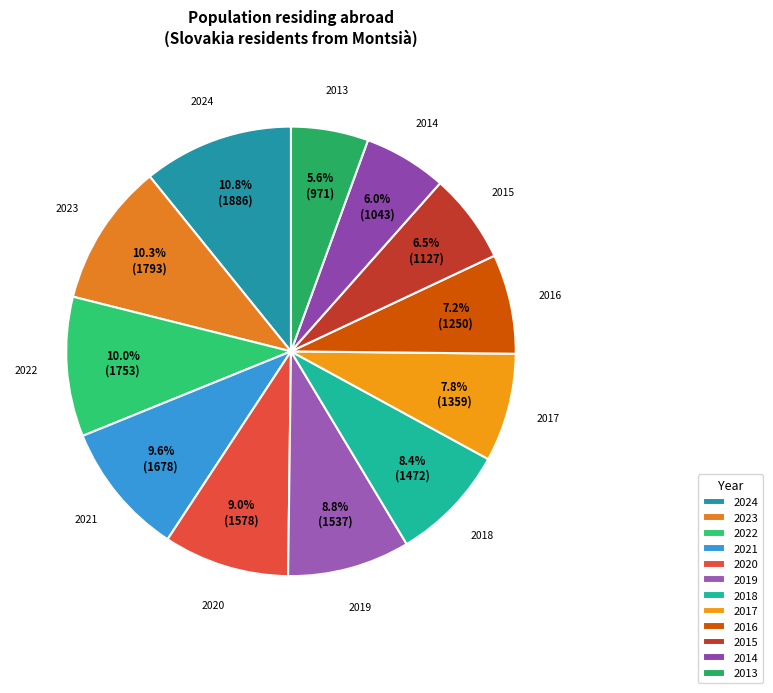

Is it true that 2017 is 8% of the pie?

True